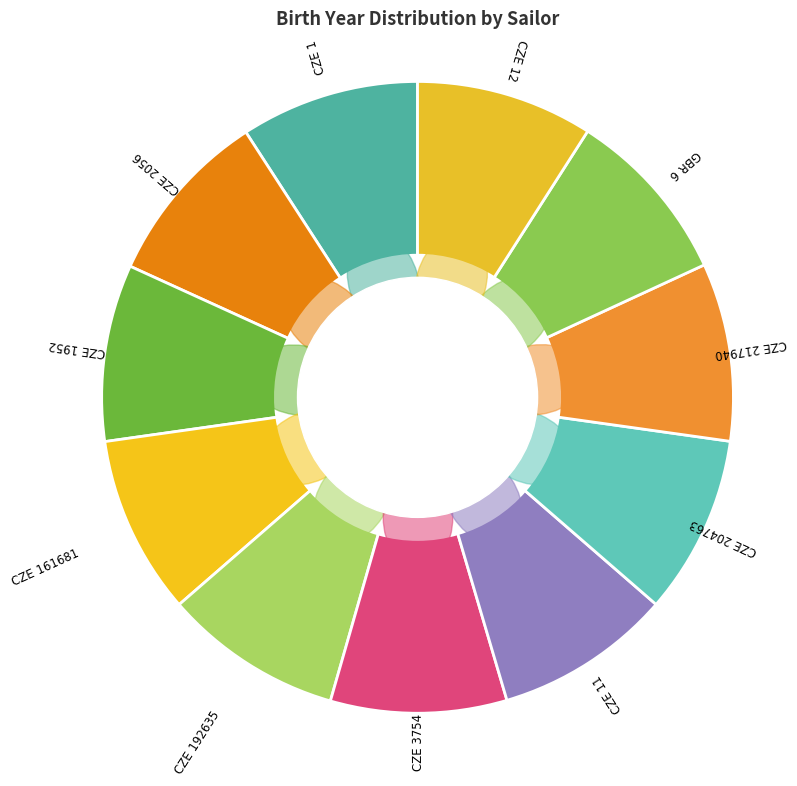

Combined, do CZE 2056 and CZE 204763 account for over 50%?

No